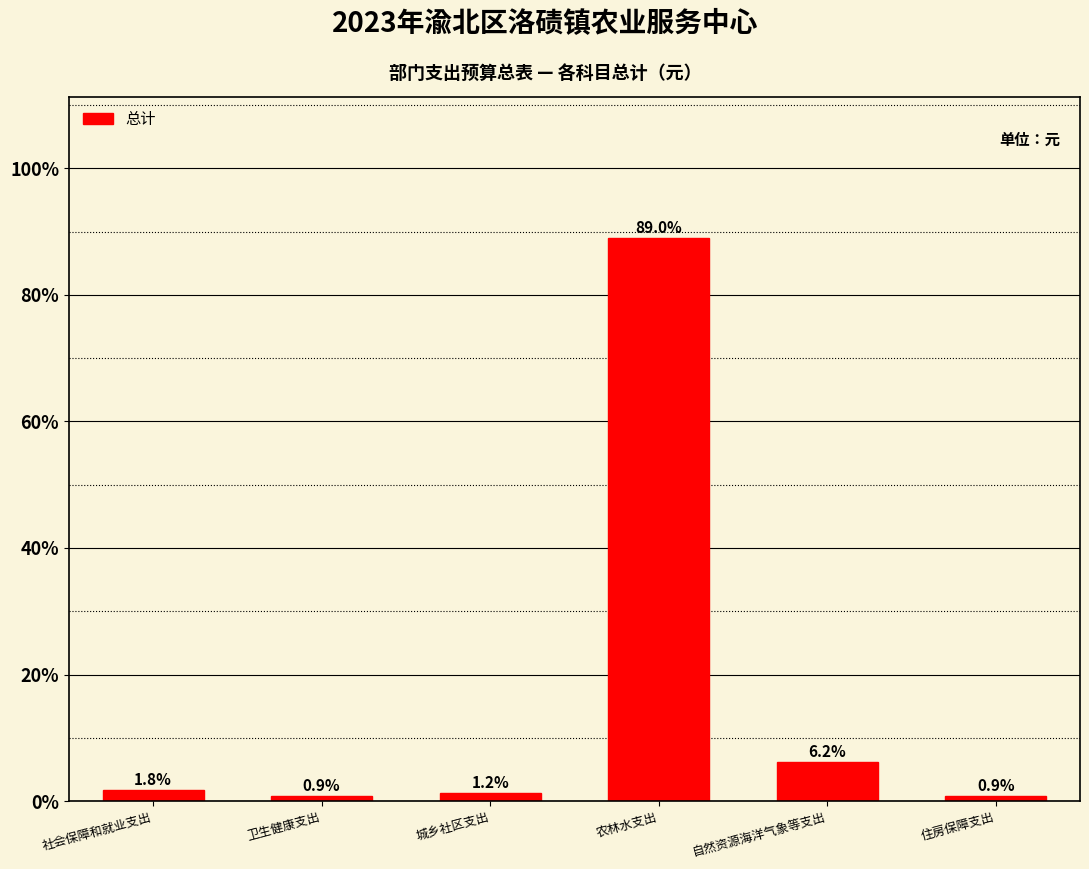

Reading left to right, extract all data points from this chart.

1.8	0.9	1.2	89.0	6.2	0.9